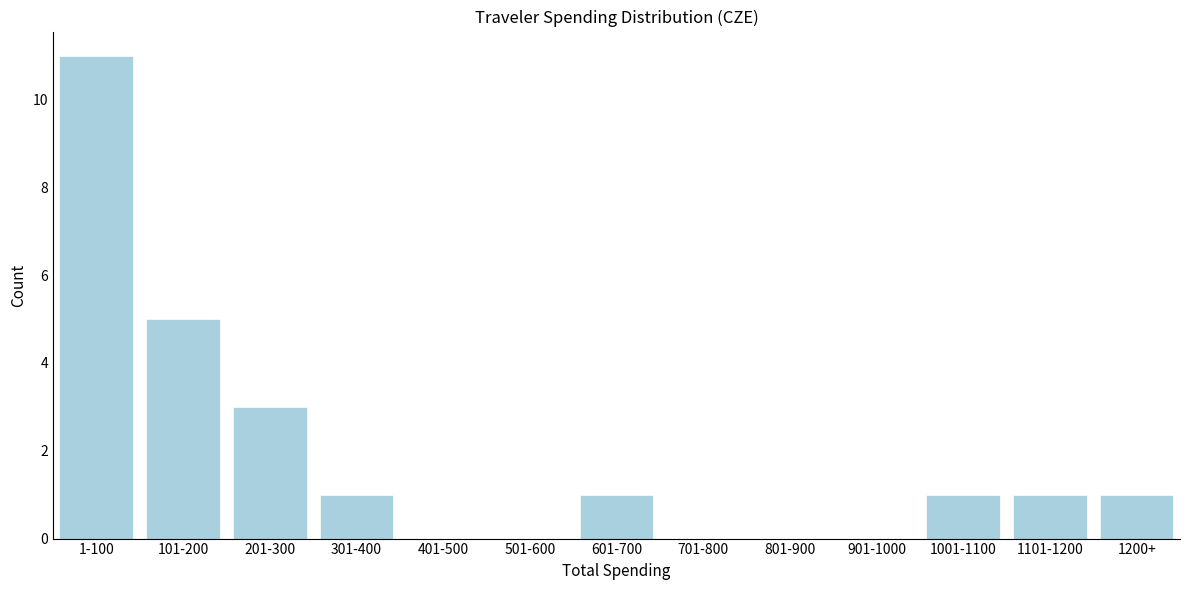

Reading left to right, extract all data points from this chart.

1-100=11	101-200=5	201-300=3	301-400=1	401-500=0	501-600=0	601-700=1	701-800=0	801-900=0	901-1000=0	1001-1100=1	1101-1200=1	1200+=1